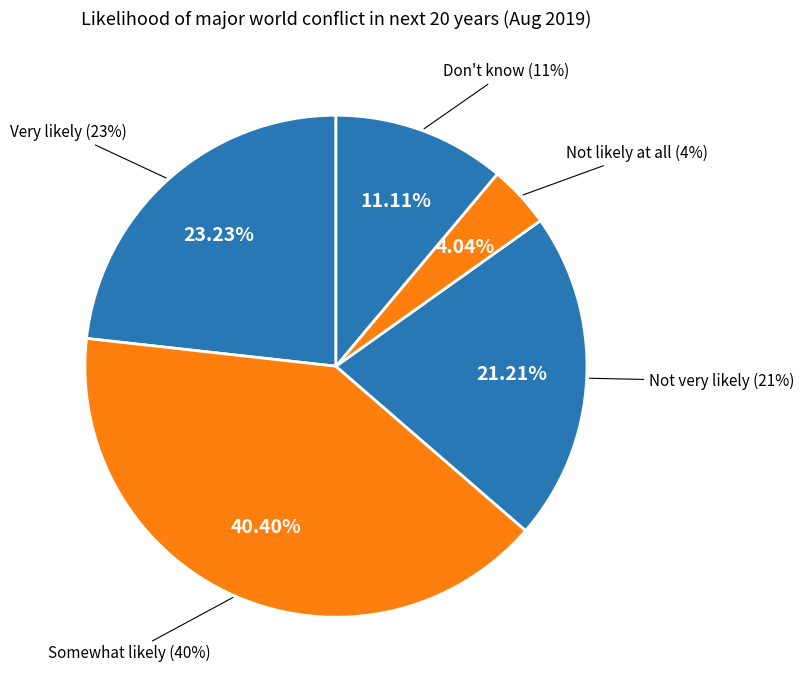

Rank the categories by value from lowest to highest.

Not likely at all, Don't know, Not very likely, Very likely, Somewhat likely